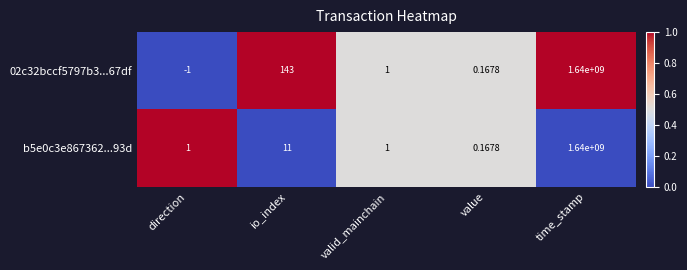

Which label corresponds to the largest value in the chart?

time_stamp